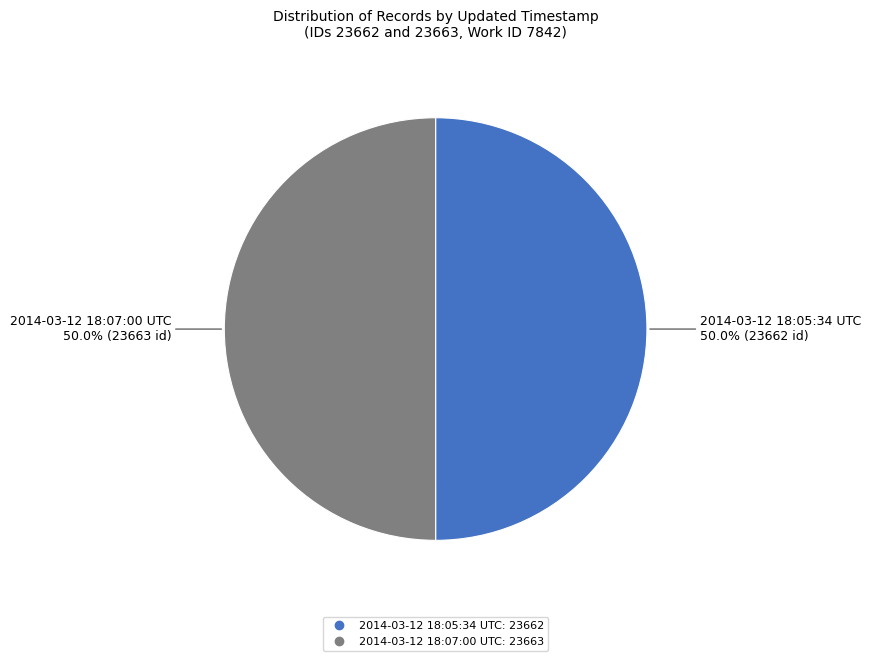

Combined, what portion of the pie is 2014-03-12 18:07:00 UTC and 2014-03-12 18:05:34 UTC?

100.0%